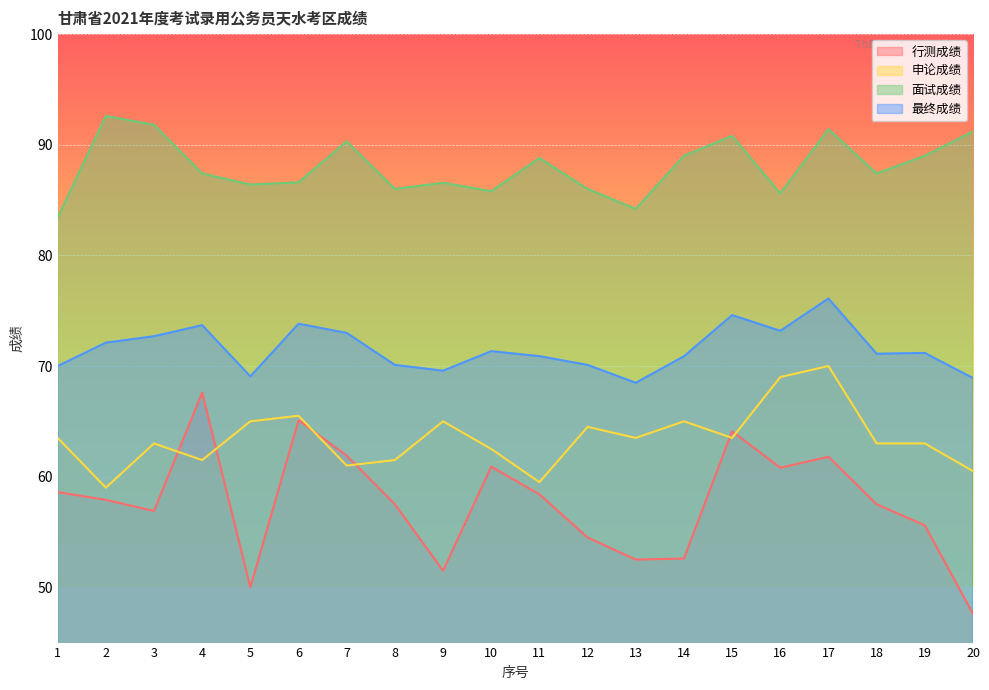

What are all the series names shown in the legend?

行测成绩, 申论成绩, 面试成绩, 最终成绩